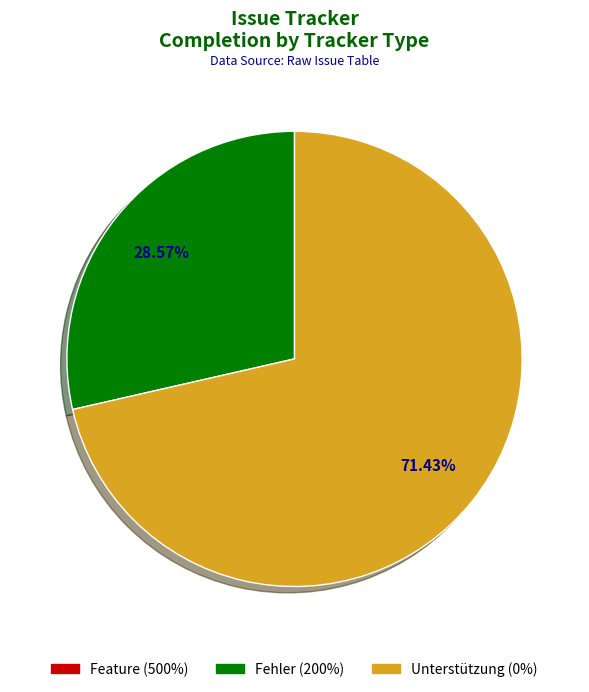

Is there a majority slice in this chart?

Yes